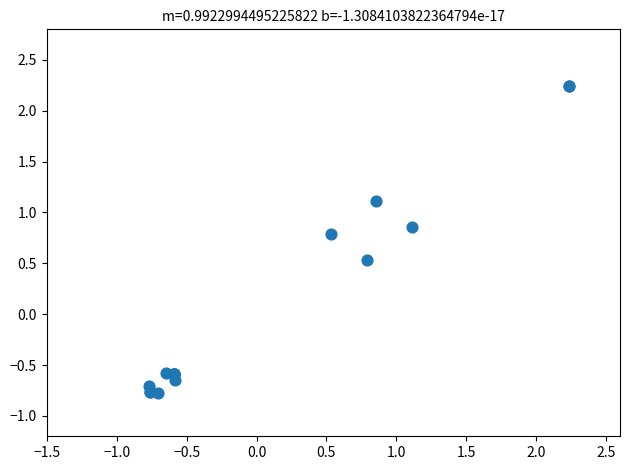

What Y value in the scatter plot is closest to 0?

0.5